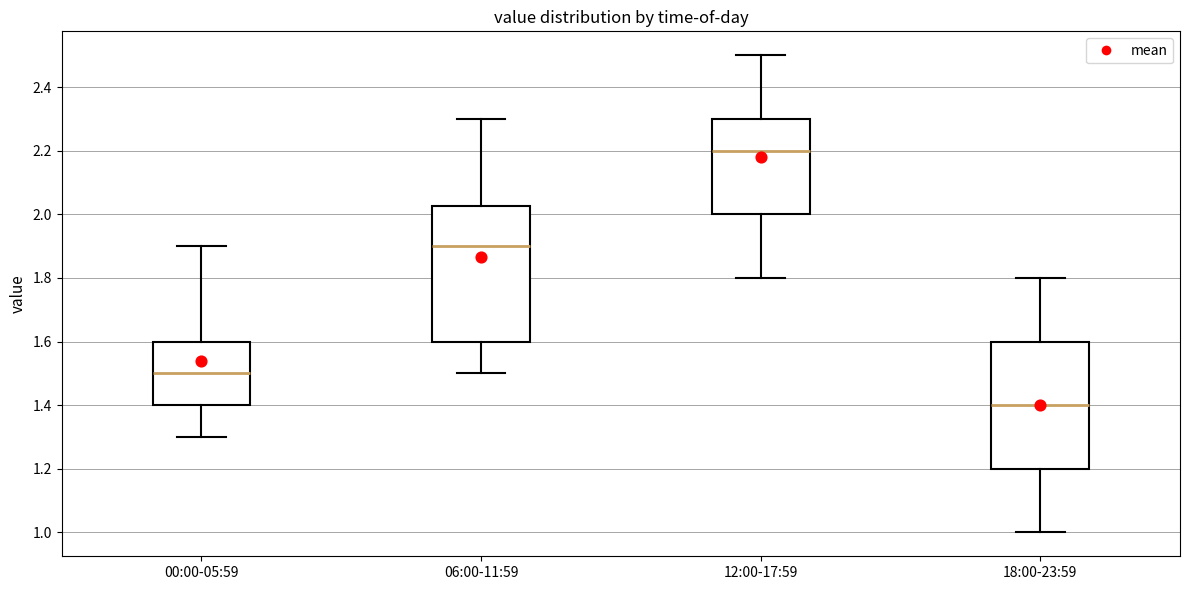

Where does the median line of the box for 06:00-11:59 sit on the y-axis? The values are not printed on the chart, so give them approximately, as read against the axis.

1.90